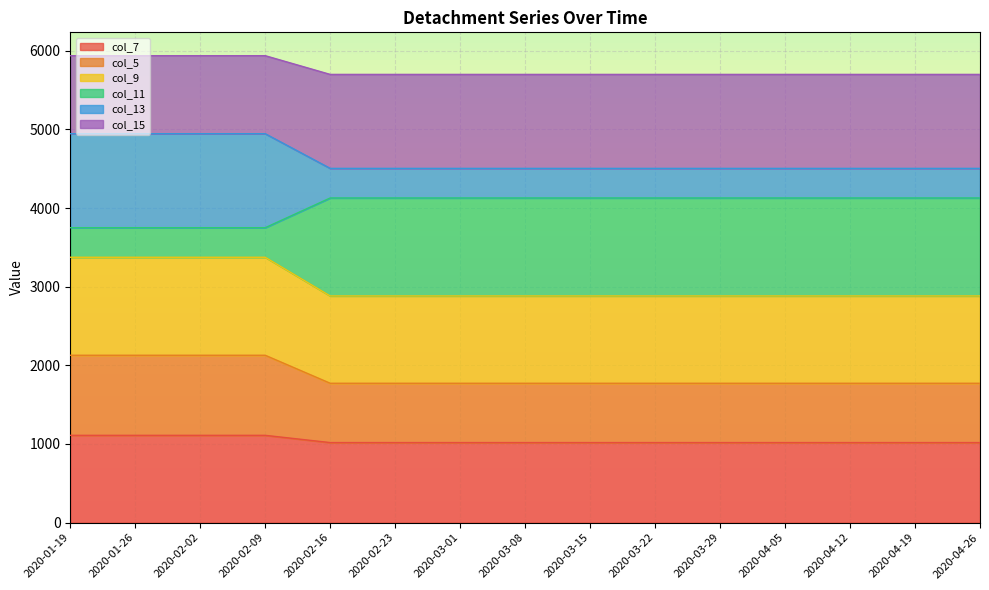

Which category has the lowest value in the col_5 series?

2020-02-16